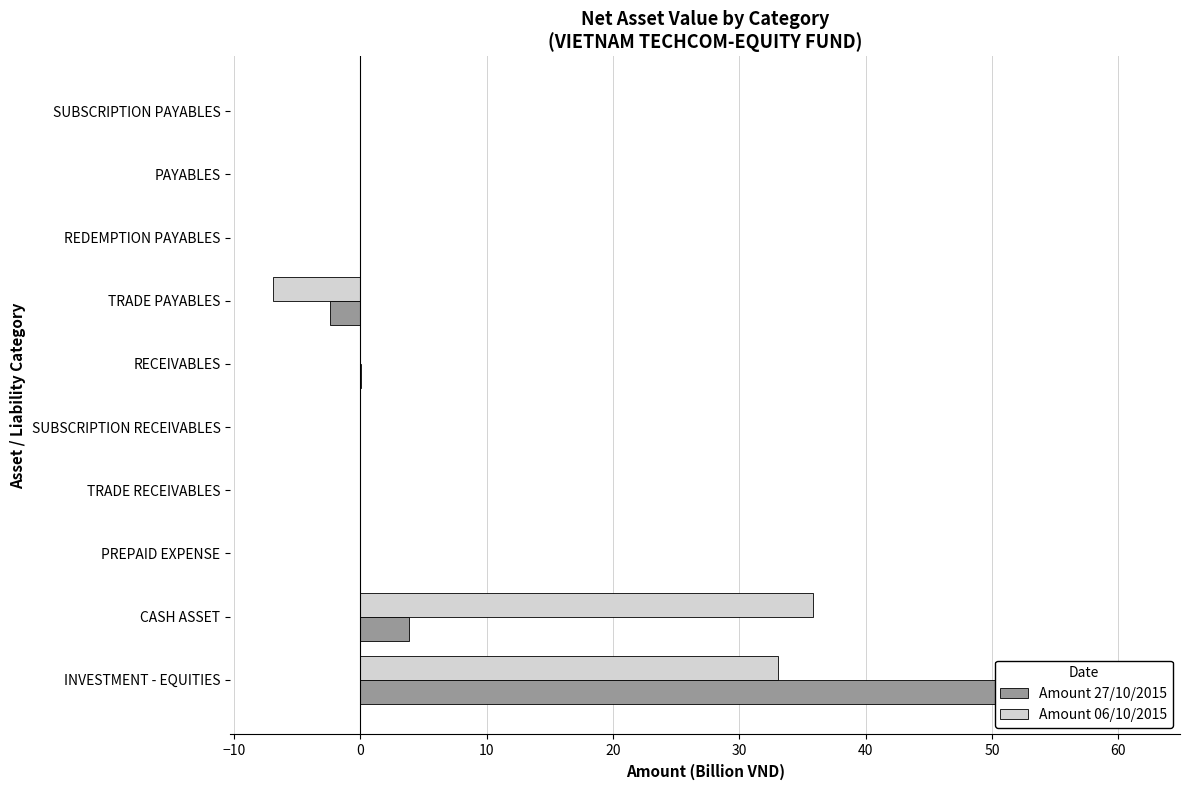

What is the difference between the second highest and minimum values in the Amount 06/10/2015 series?

39.9